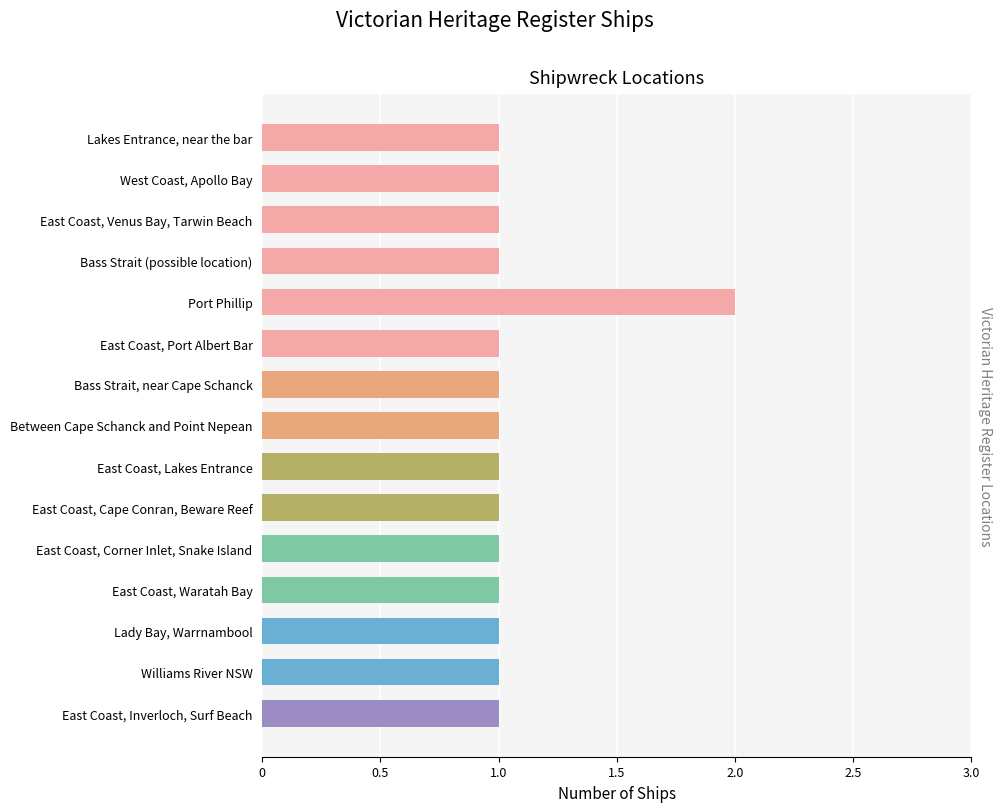

How many categories are shown in the chart?

15